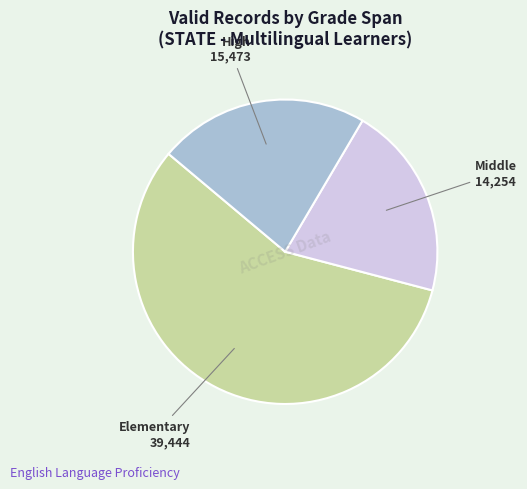

How many slices are in this pie chart?

3